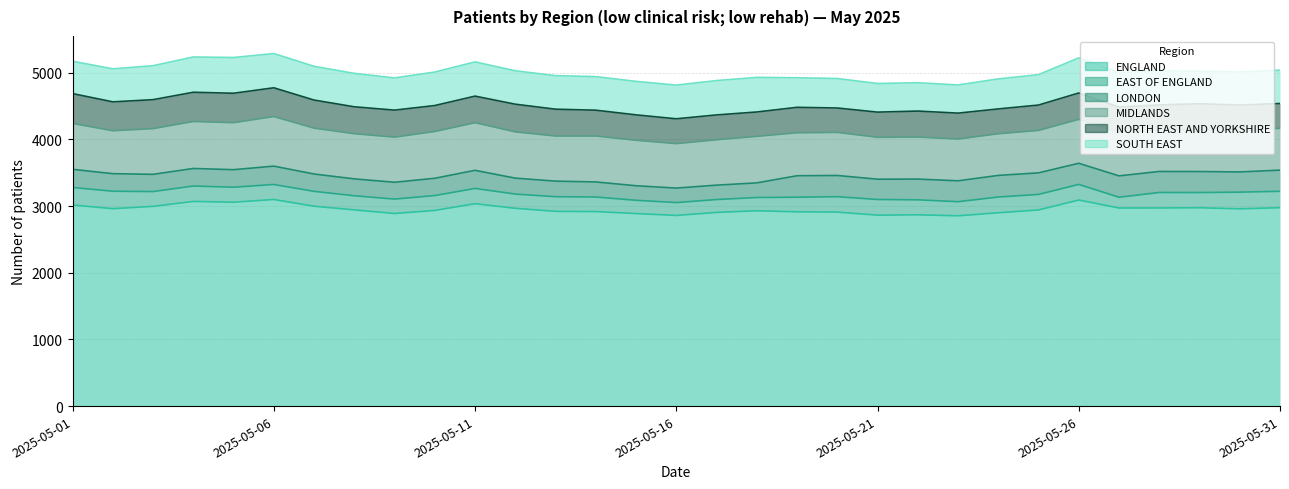

Which has a higher value, 2025-05-10 or 2025-05-30?

2025-05-30